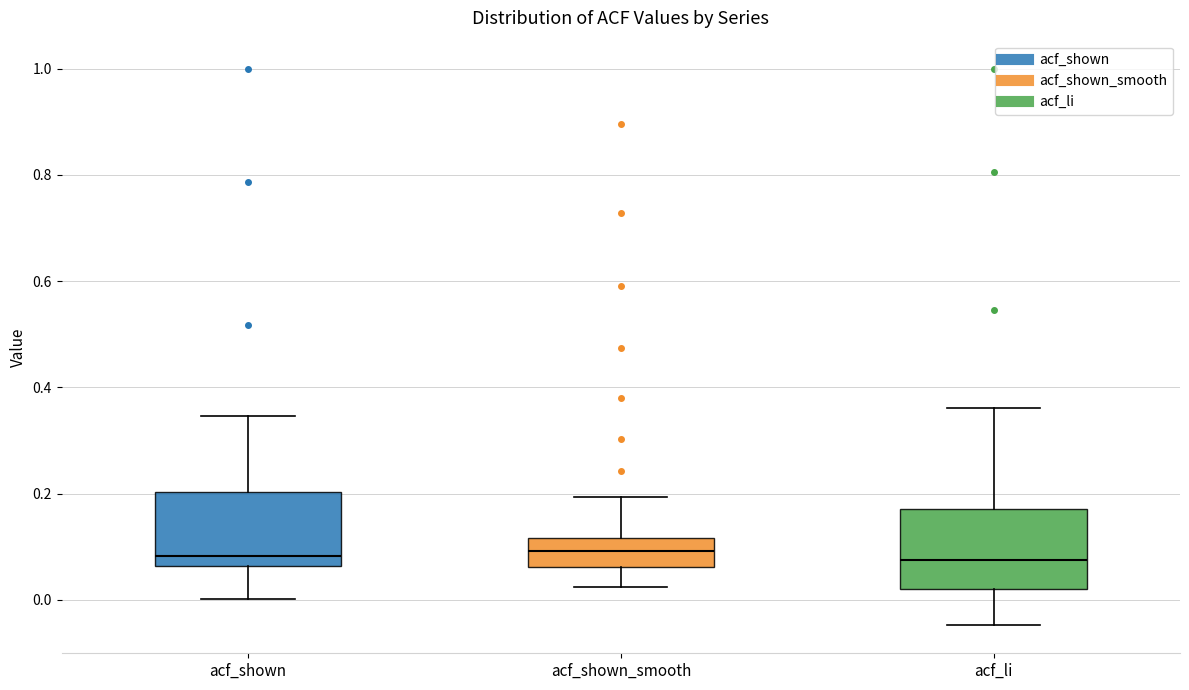

Reading left to right, transcribe this box plot: for each box, give where its median line is, the range the box spans, and where its two whiskers end, as read against the y-axis. The values are not printed on the chart, so give them approximately, as read against the axis.

acf_shown: median 0.08, box 0.06 to 0.20, whiskers 0.00 to 0.34
acf_shown_smooth: median 0.10, box 0.06 to 0.12, whiskers 0.02 to 0.20
acf_li: median 0.08, box 0.02 to 0.18, whiskers -0.04 to 0.36